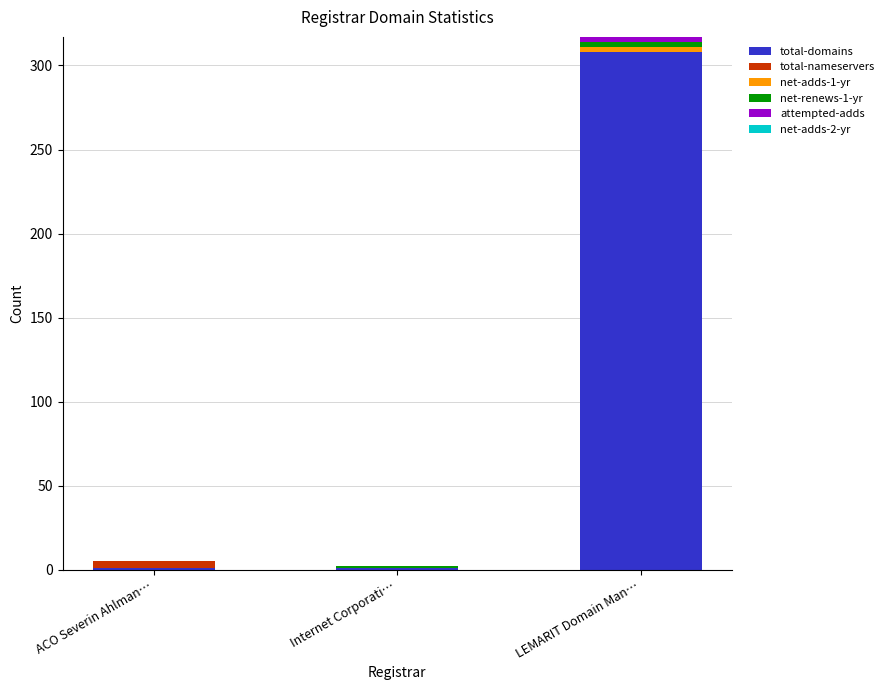

What is the maximum value for total-domains?

308